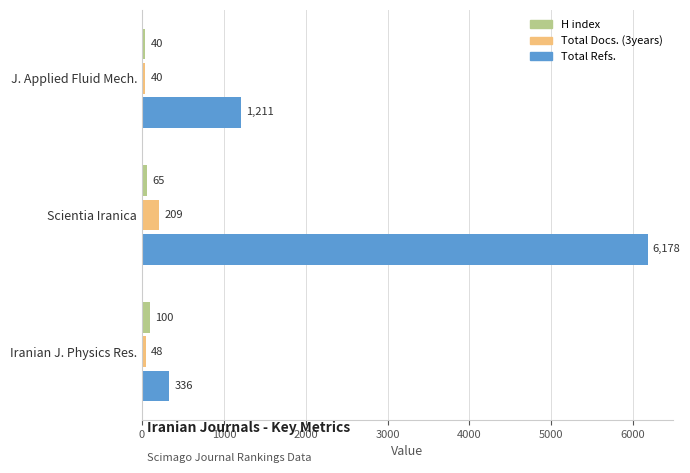

The value of Total Refs. at Scientia Iranica is 10861. True or false?

False